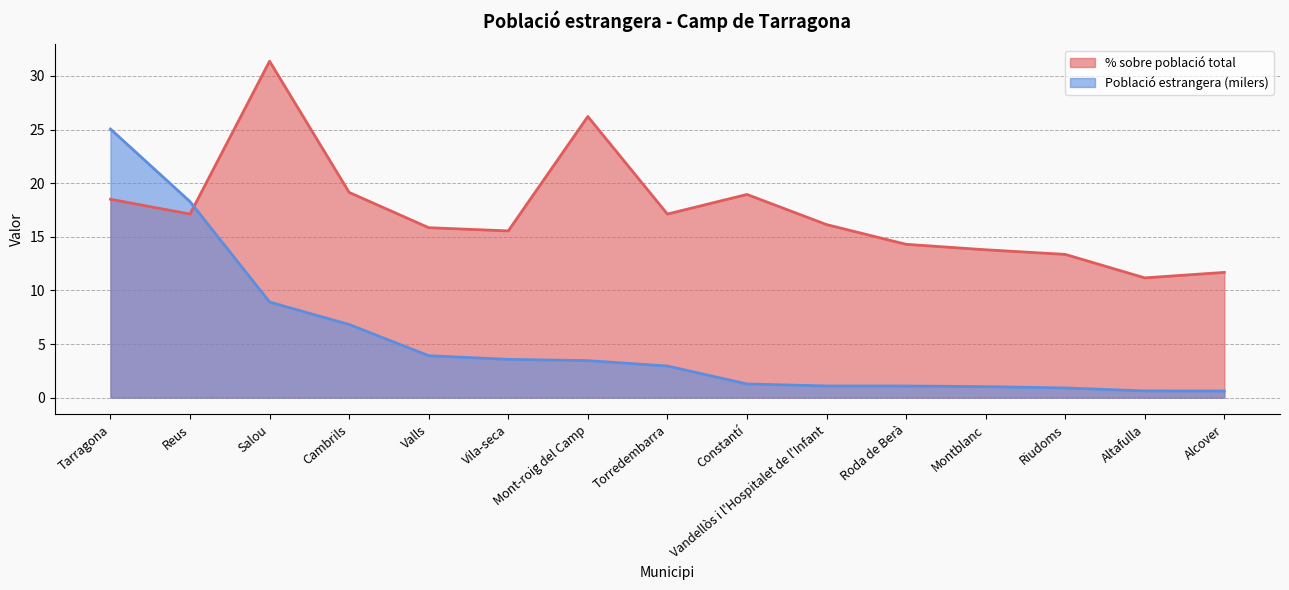

Which category has the highest value in the Població estrangera (milers) series?

Tarragona